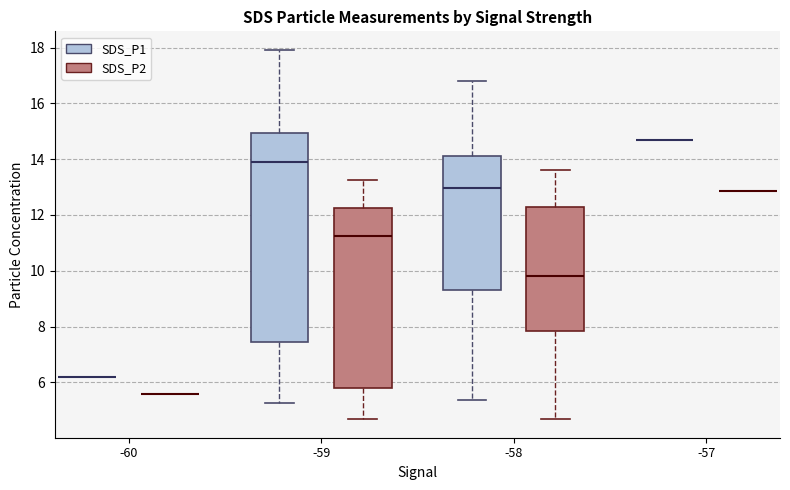

Which box is the tallest, from its lower edge to its upper edge?

-59 (SDS_P1)